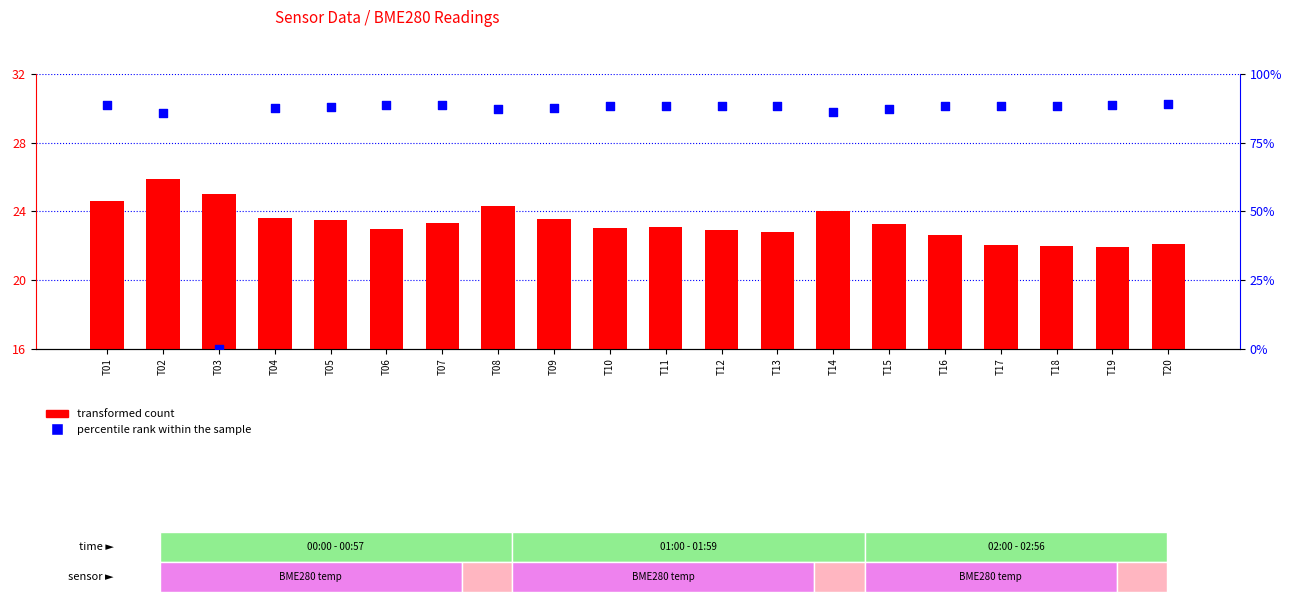

What are all the series names shown in the legend?

transformed count, percentile rank within the sample